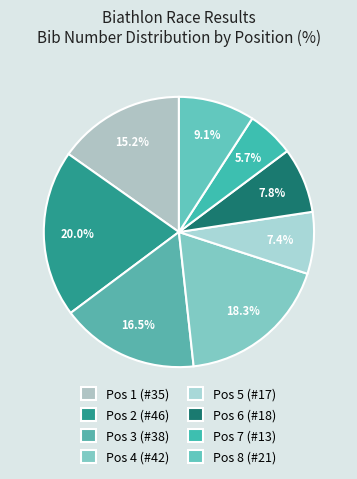

Count the number of slices in the pie.

8